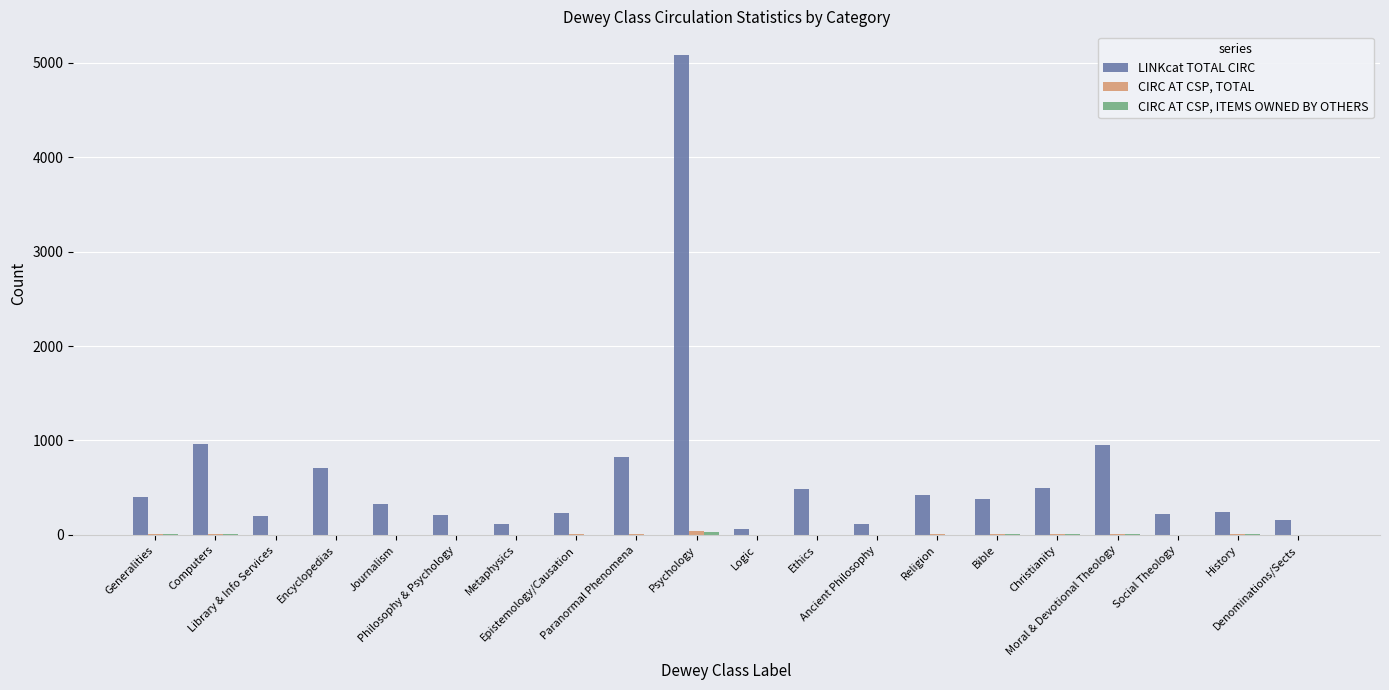

What is the maximum value shown in the chart?

5078